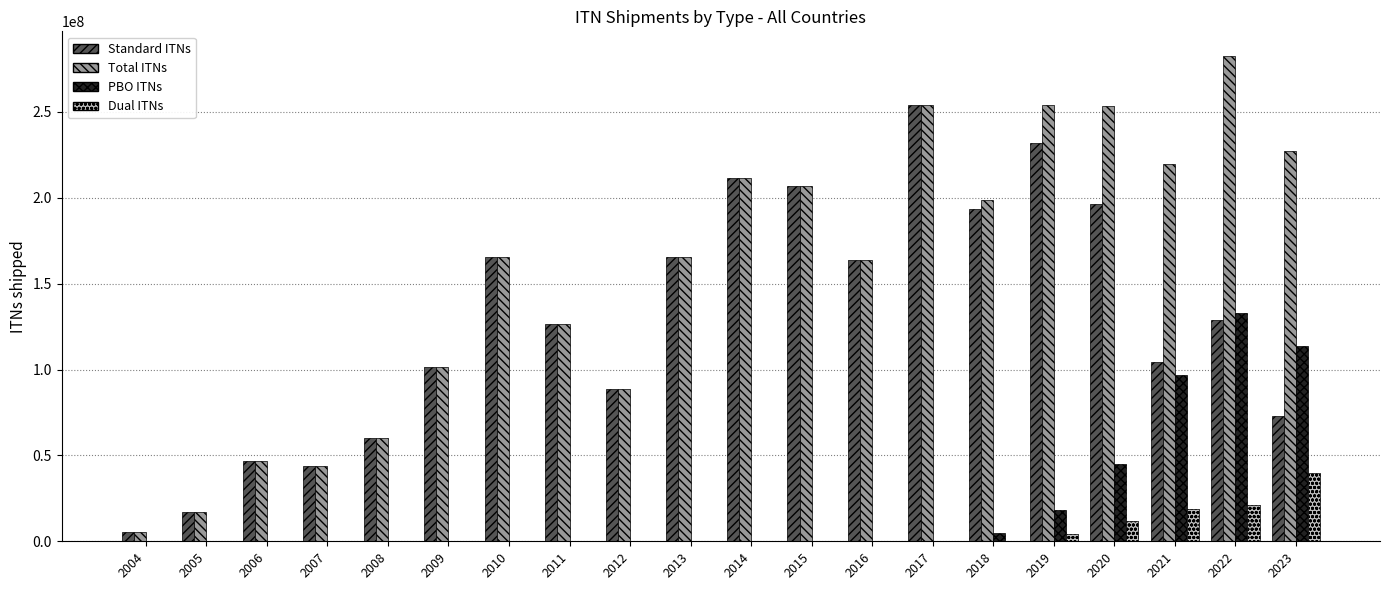

Between 2013 and 2021, which series saw the biggest shift?

PBO ITNs